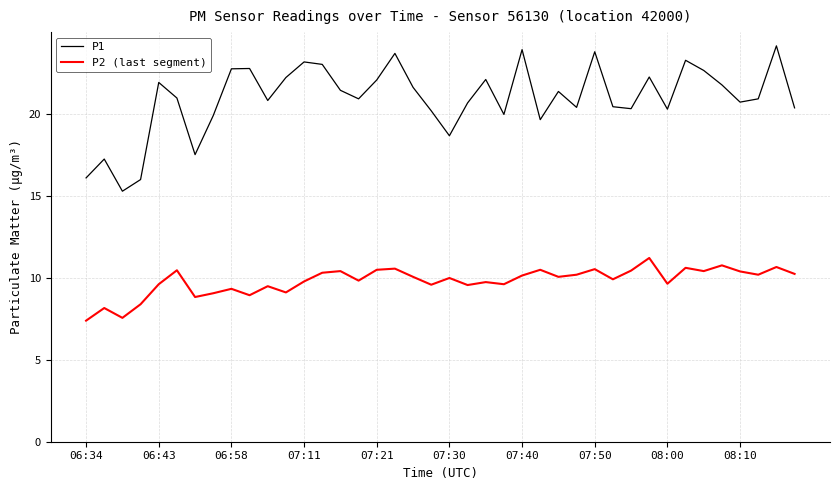

In P1, how many points are higher than both neighbors (excluding endpoints)?

12